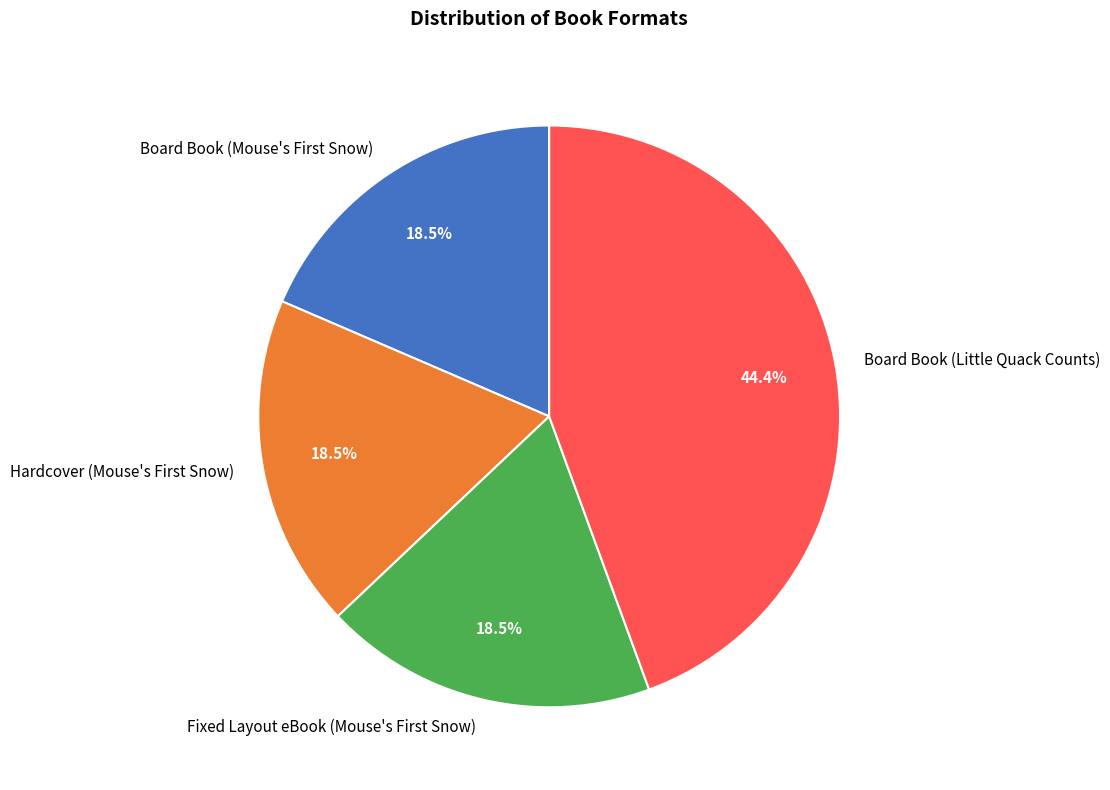

Which category has the biggest portion of the pie?

Board Book (Little Quack Counts)